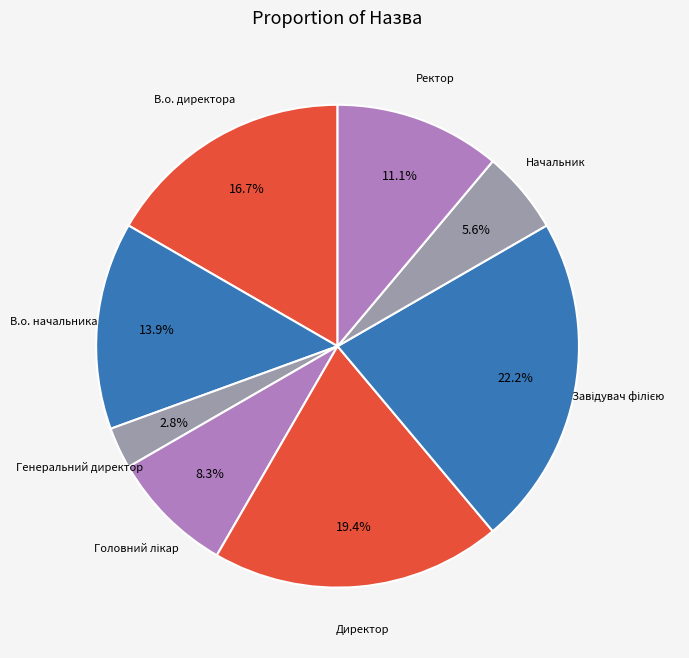

Which has a higher value, Директор or Генеральний директор?

Директор